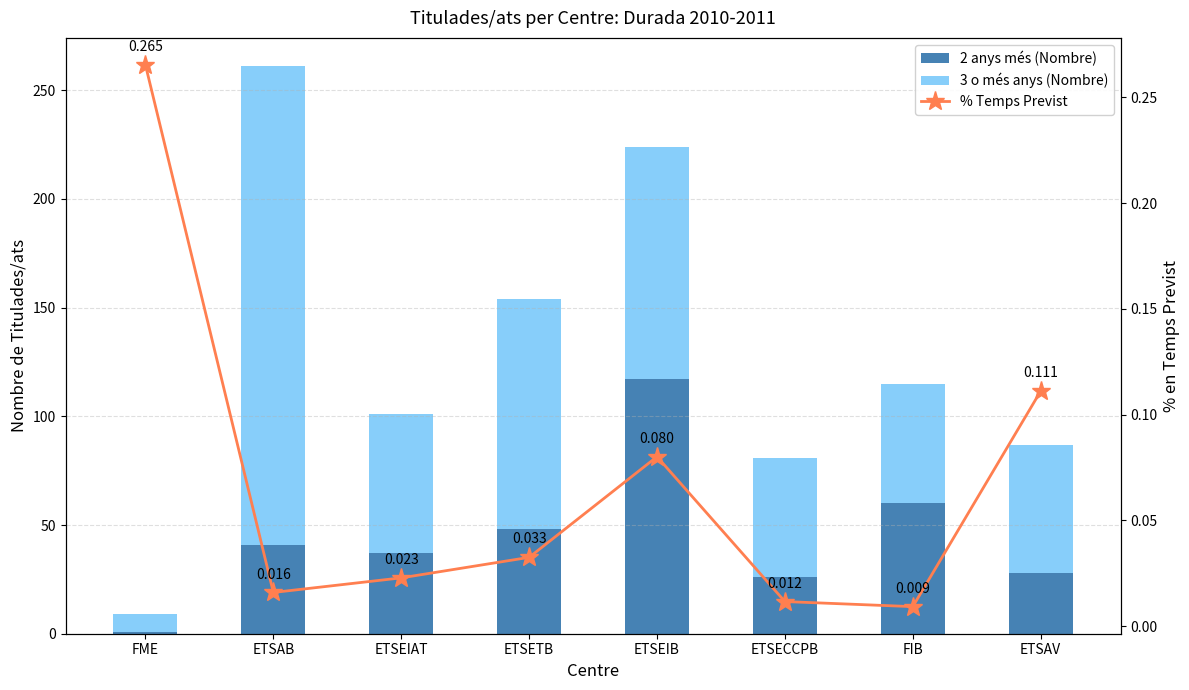

Reading left to right, what are all the values shown in this chart?

2 anys més (Nombre): 1.0	41.0	37.0	48.0	117.0	26.0	60.0	28.0
3 o més anys (Nombre): 8.0	220.0	64.0	106.0	107.0	55.0	55.0	59.0
% Temps Previst: 0.3	0.0	0.0	0.0	0.1	0.0	0.0	0.1